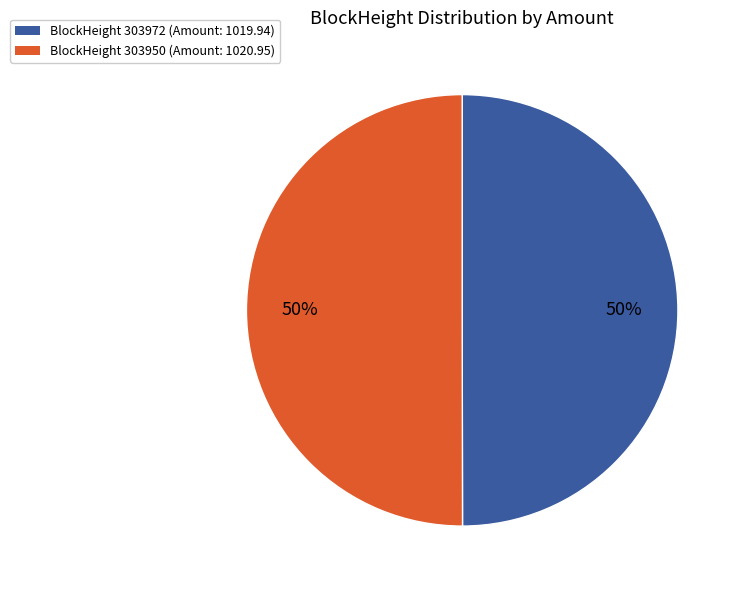

How many slices are in this pie chart?

2